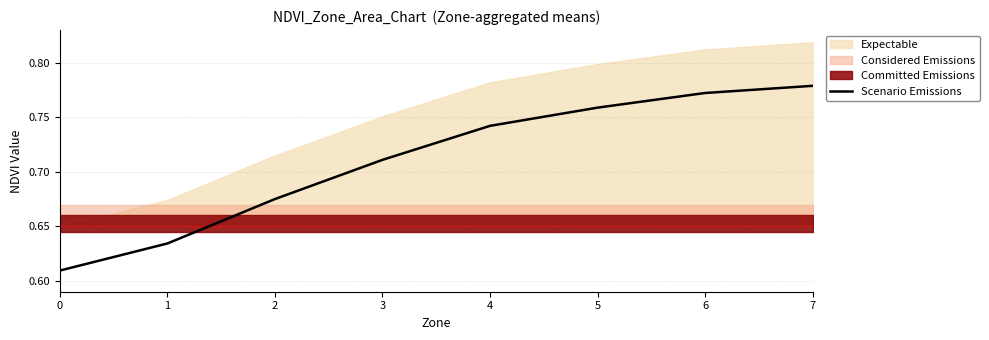

True or false: the data has more than 2 interior local peaks.

False